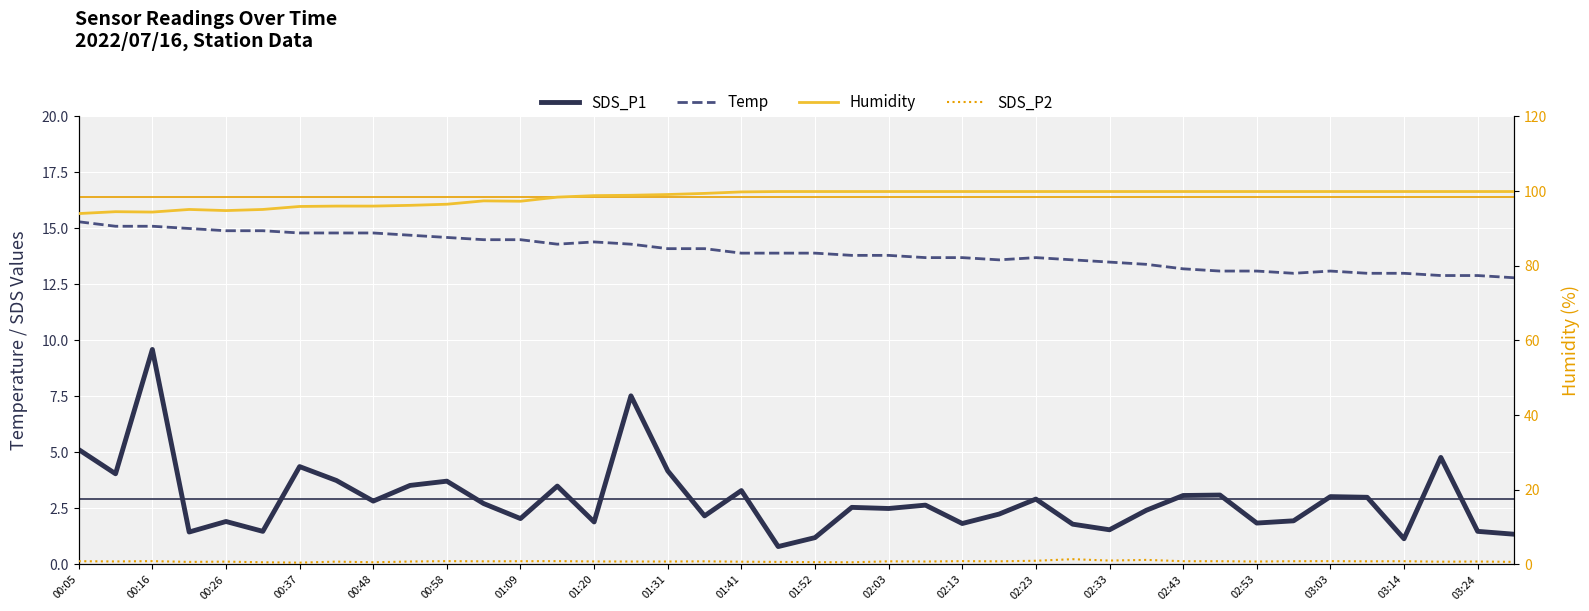

True or false: Temp and SDS_P2 intersect in this chart.

False